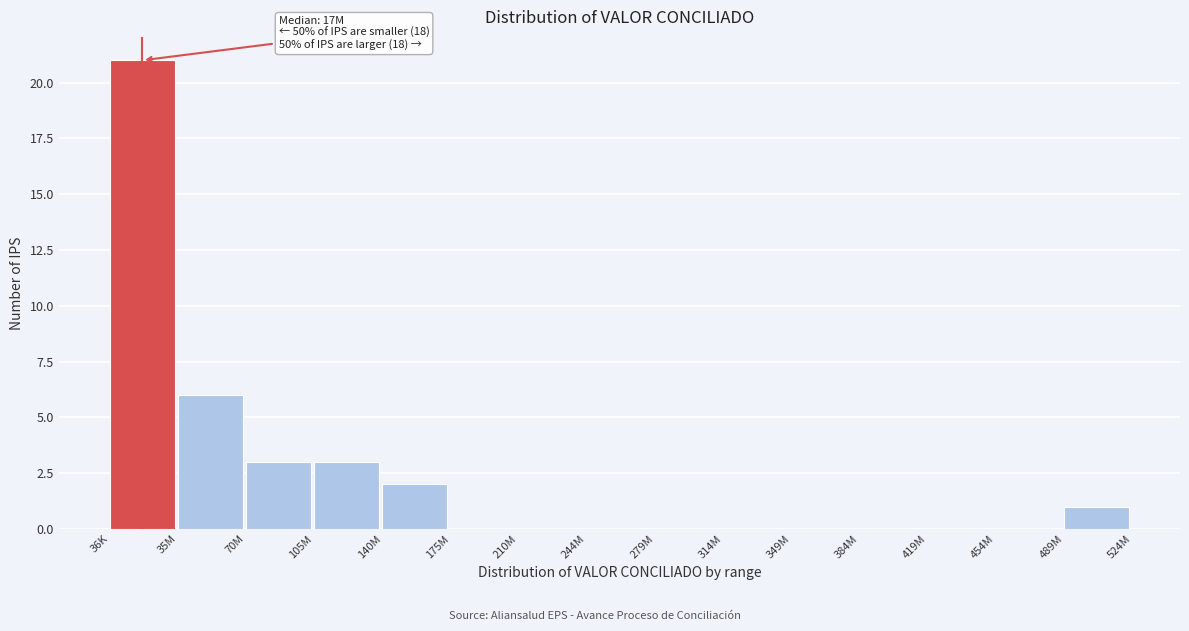

True or false: the data shows 0 at 244M.

True